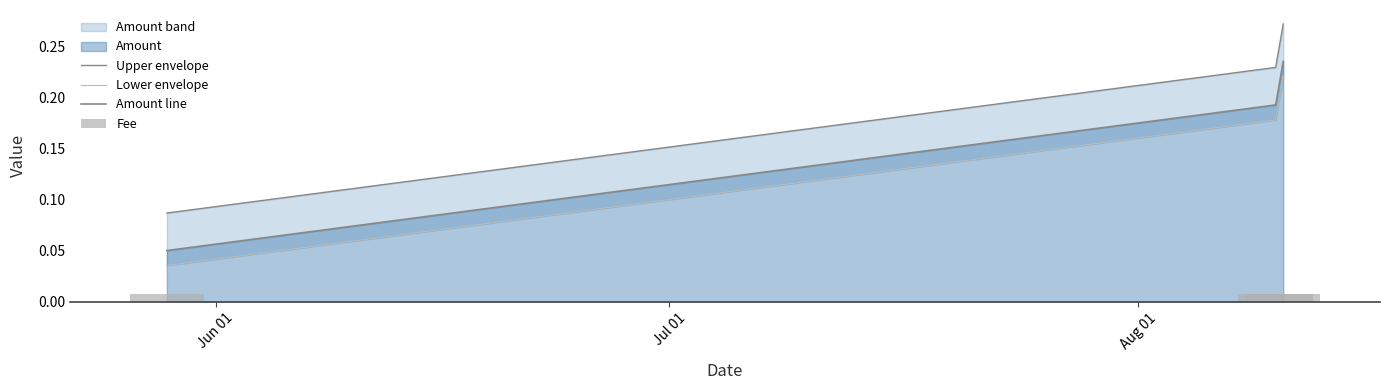

At how many categories does at least one series exceed 0?

3